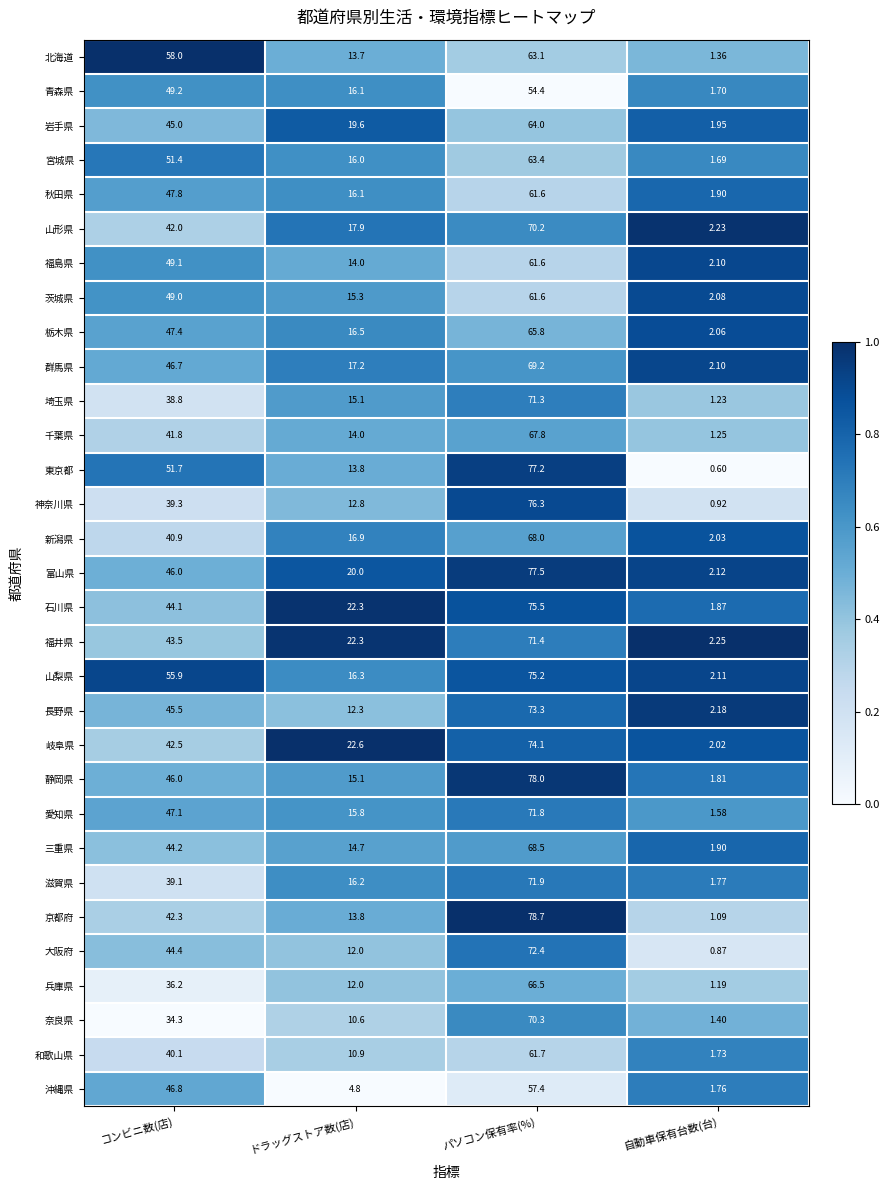

At which label does 和歌山県 first exceed 40?

コンビニ数(店)